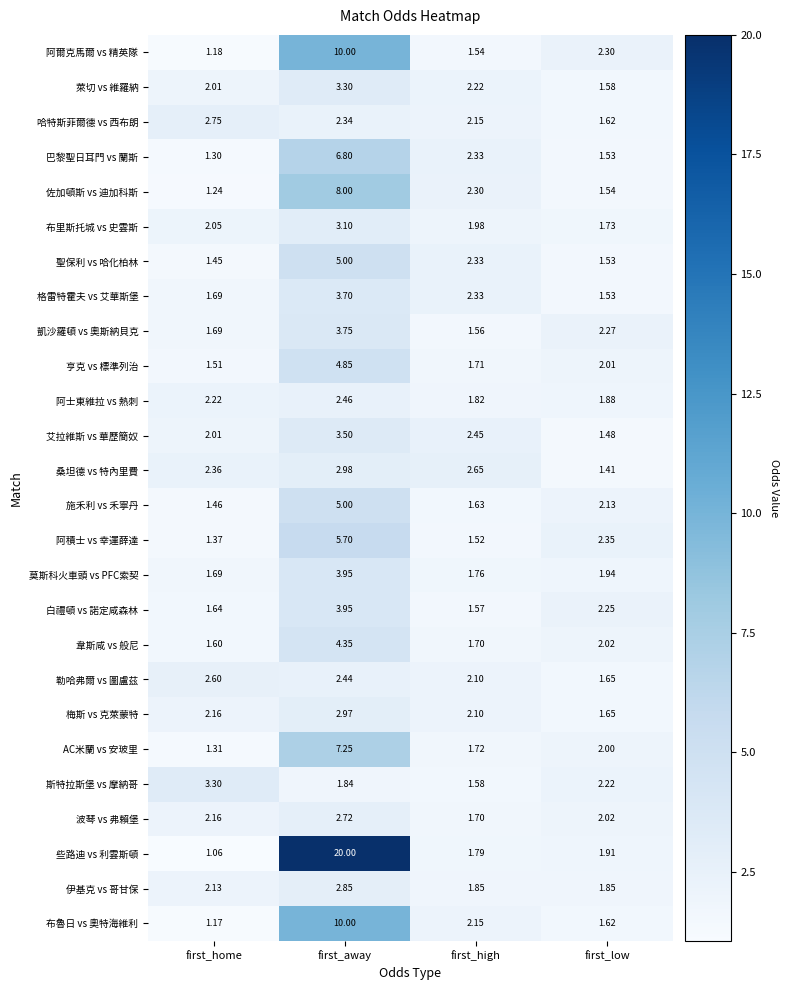

Is the value of 梅斯 vs 克萊蒙特 at first_home greater than the value of 艾拉維斯 vs 華歷簡奴 at first_low?

Yes